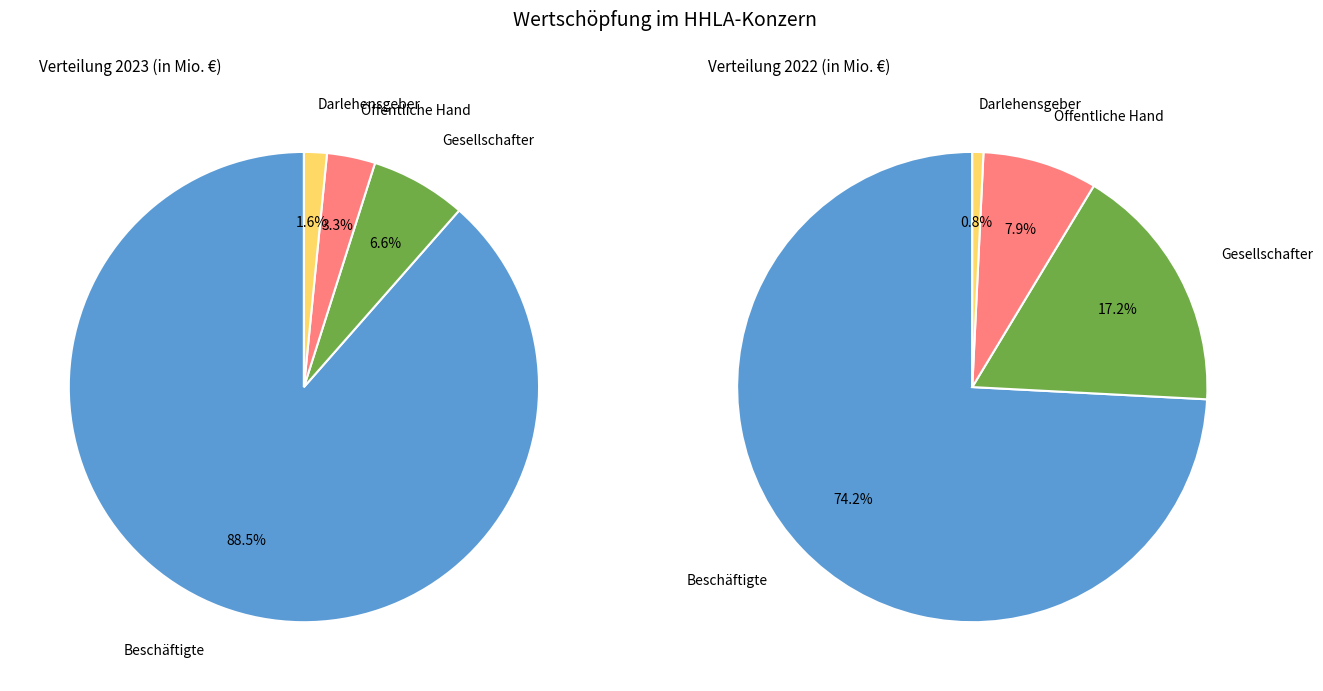

To the nearest percent, what percentage of the pie is Öffentliche Hand?

3%